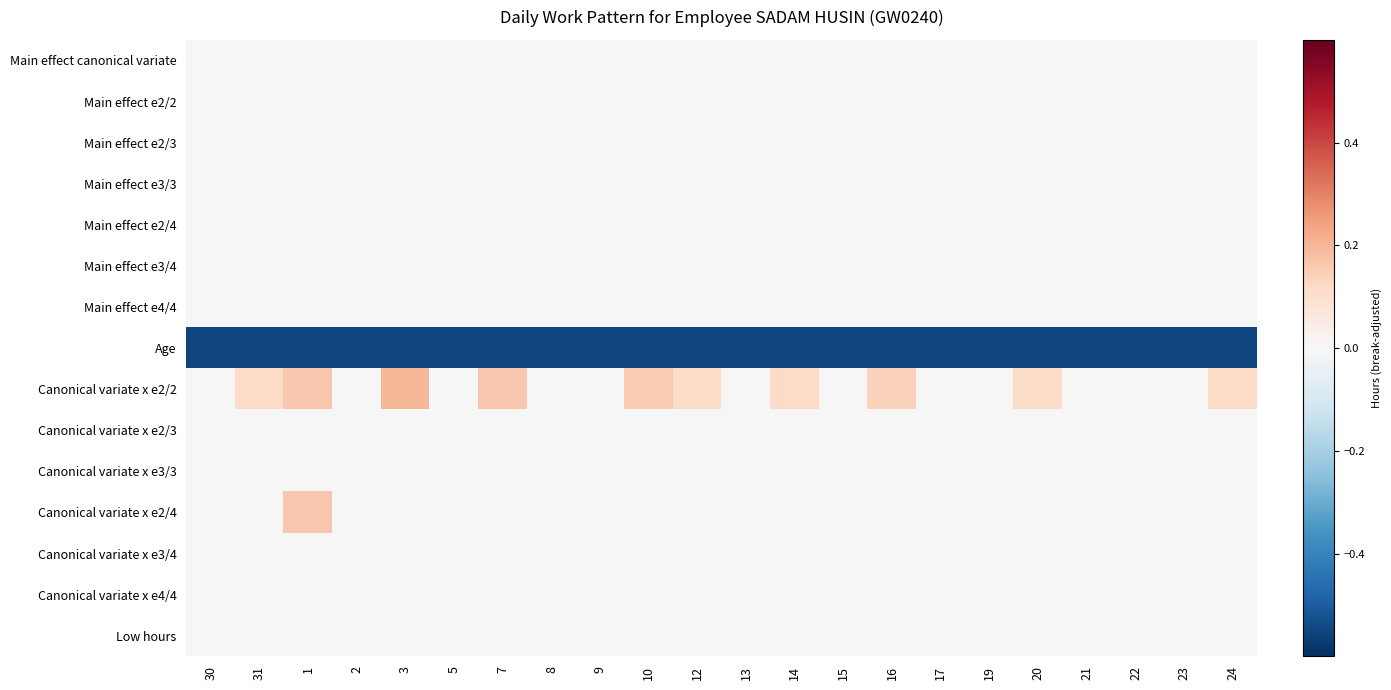

At how many categories does at least one series exceed 0?

10